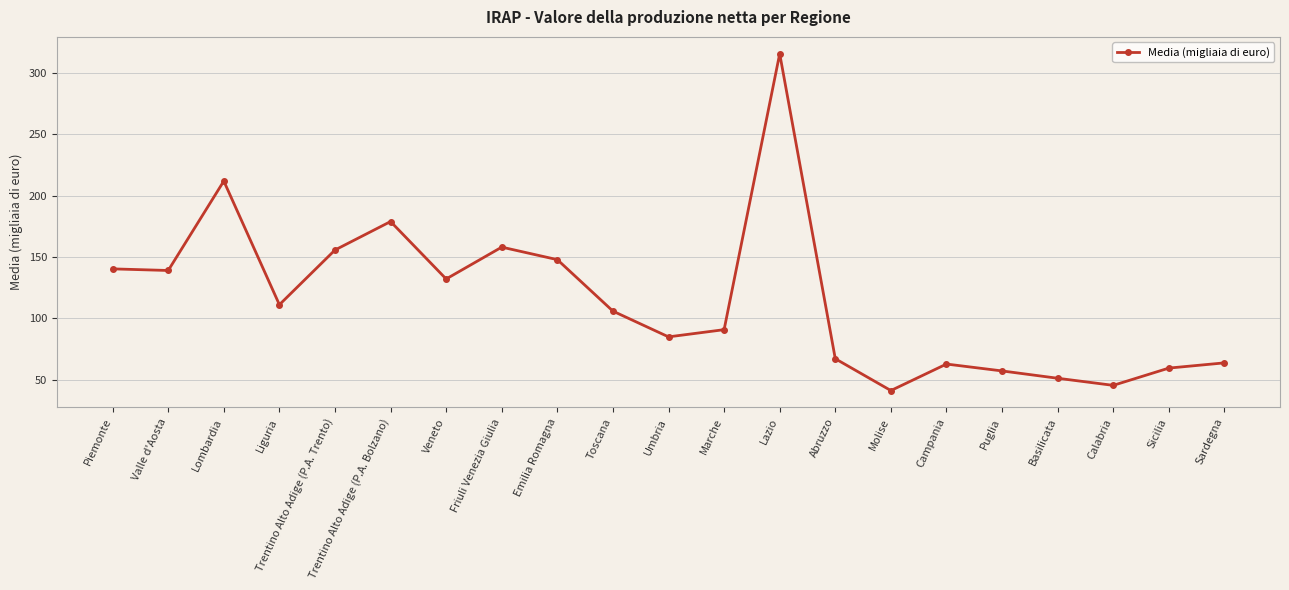

True or false: the data has more than 0 interior local peaks.

True